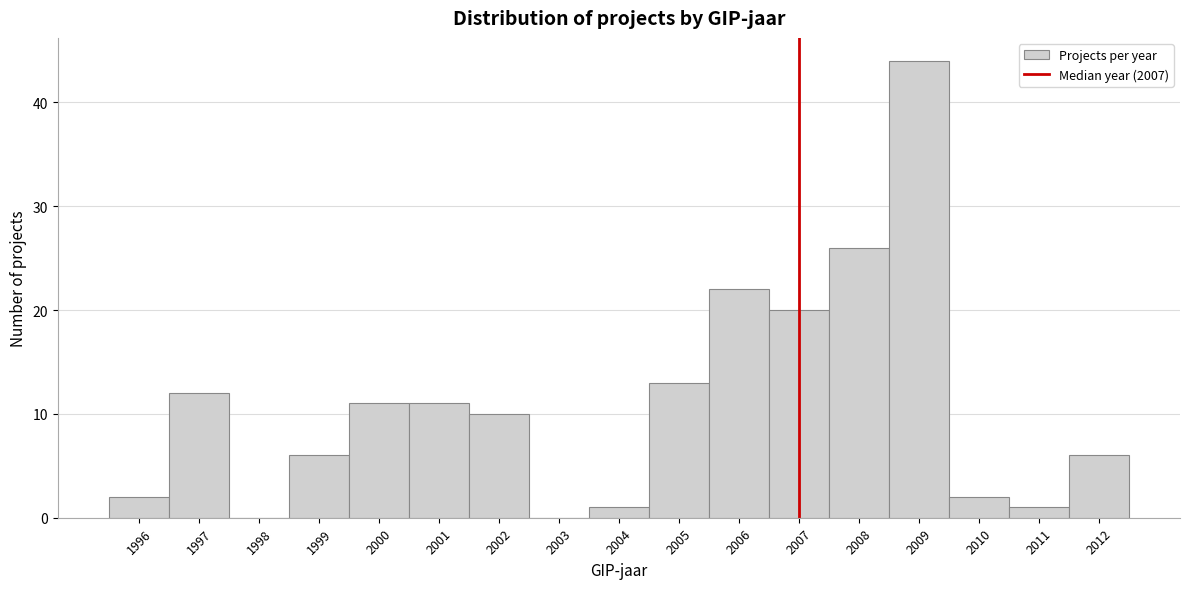

How tall is the bar that spans 2006.5 to 2007.5 on the x-axis? The values are not printed on the chart, so give them approximately, as read against the axis.

20